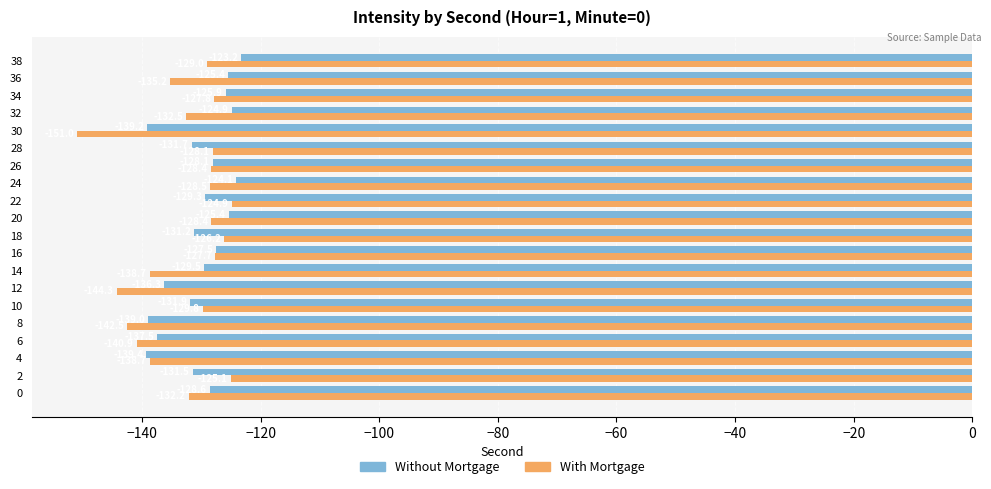

Rank the series by their average value, from highest to lowest.

Without Mortgage, With Mortgage